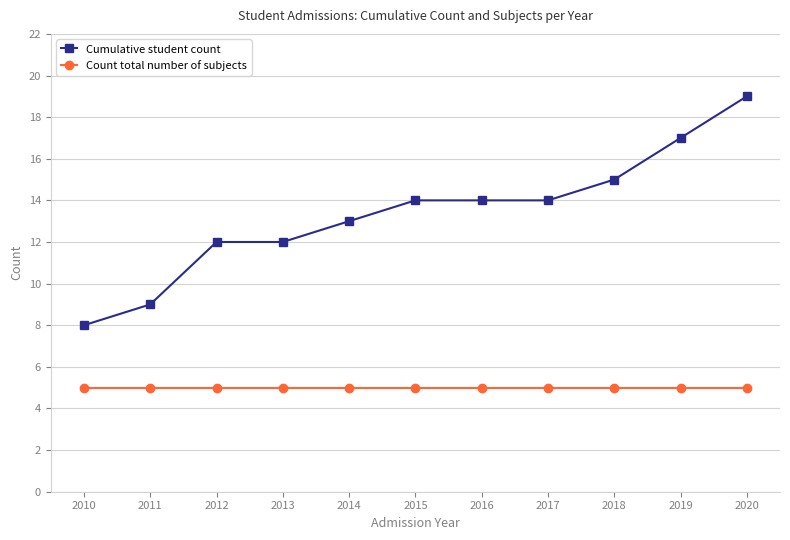

Is it true that Count total number of subjects equals 3 at 2017?

False